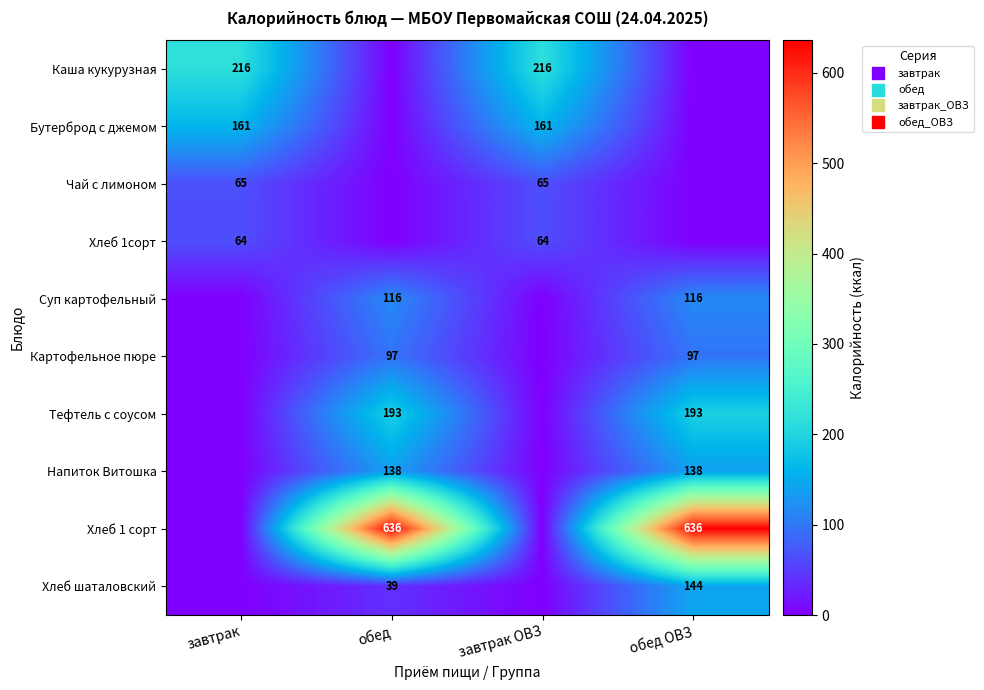

How many series are shown in this chart?

10